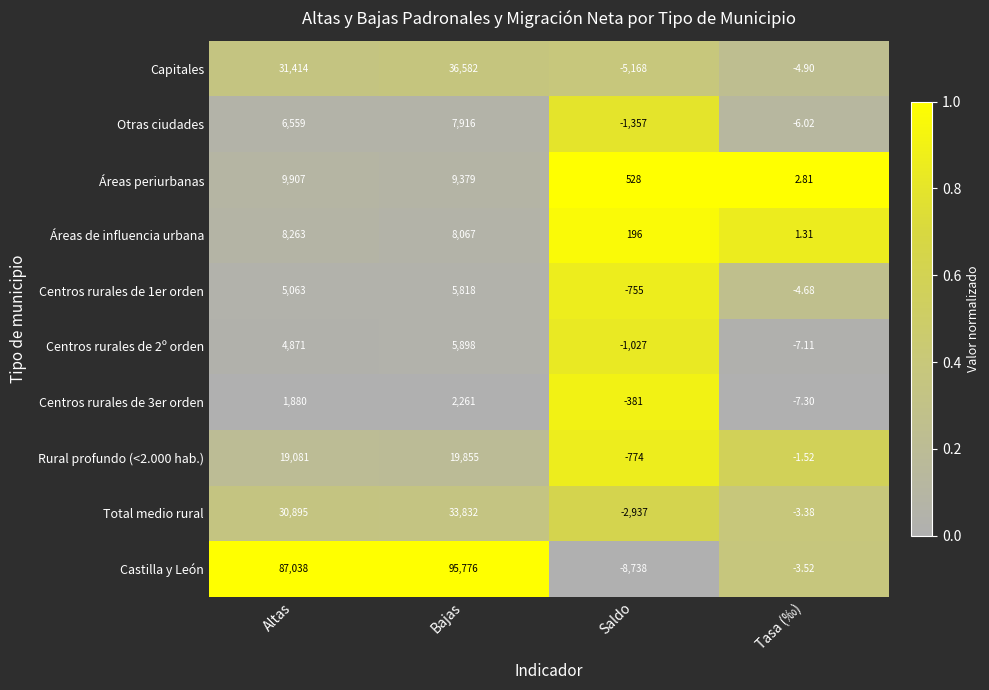

Rank the categories by Áreas periurbanas value from highest to lowest.

Altas, Bajas, Saldo, Tasa (‰)